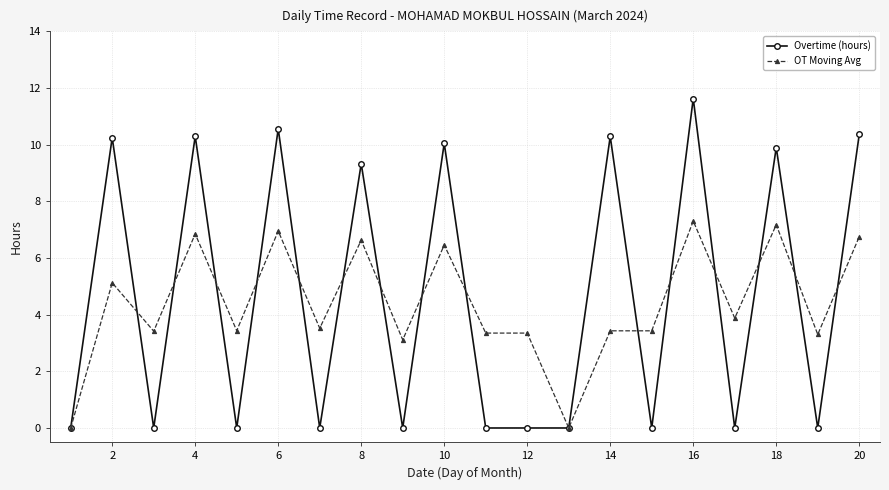

In Overtime (hours), how many points are higher than both neighbors (excluding endpoints)?

8